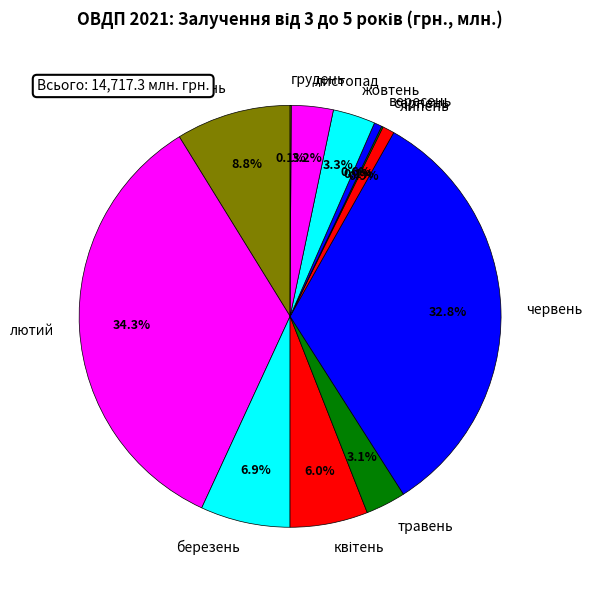

To the nearest percent, what is the difference between the червень and березень slice percentages?

26%